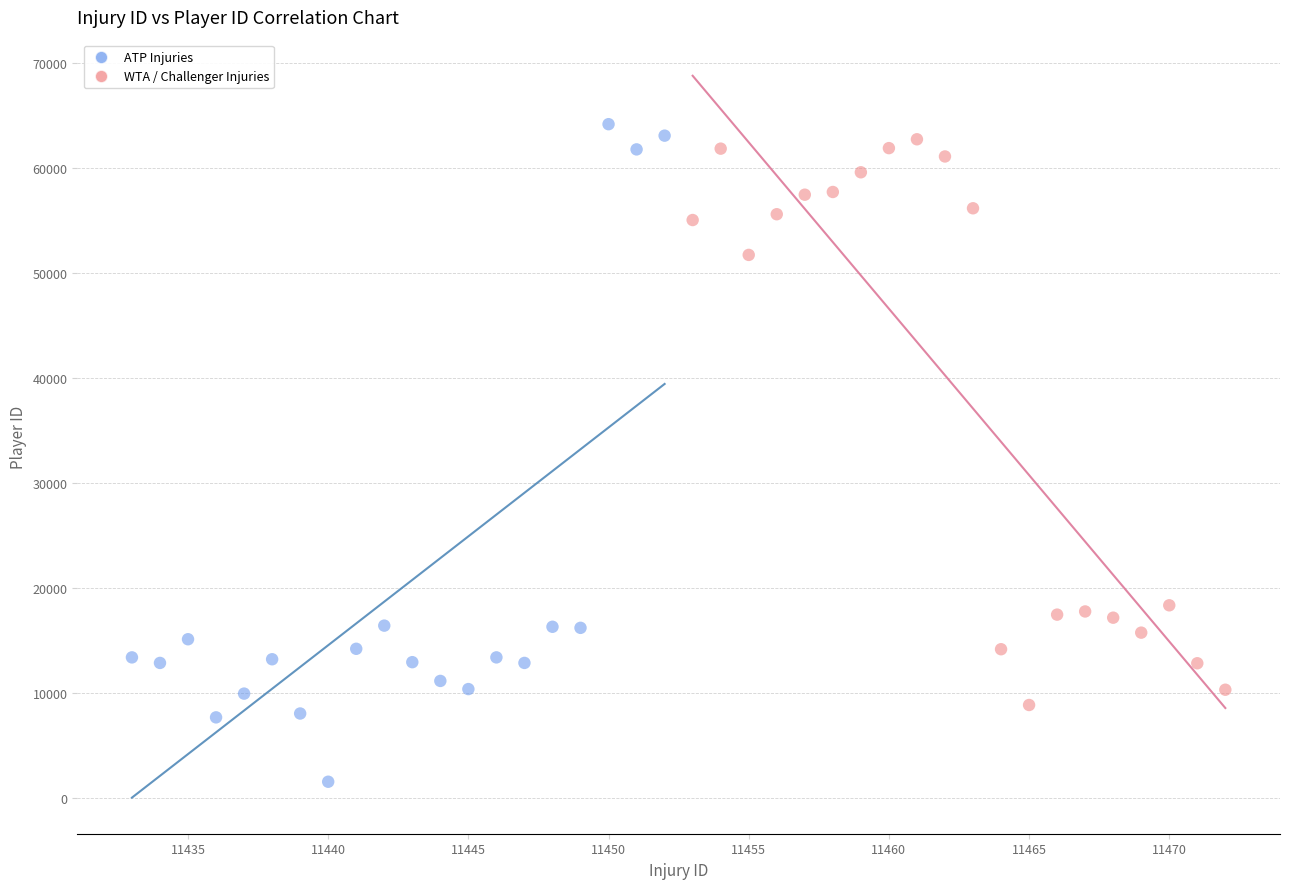

Which series contains the lowest Y value?

ATP Injuries